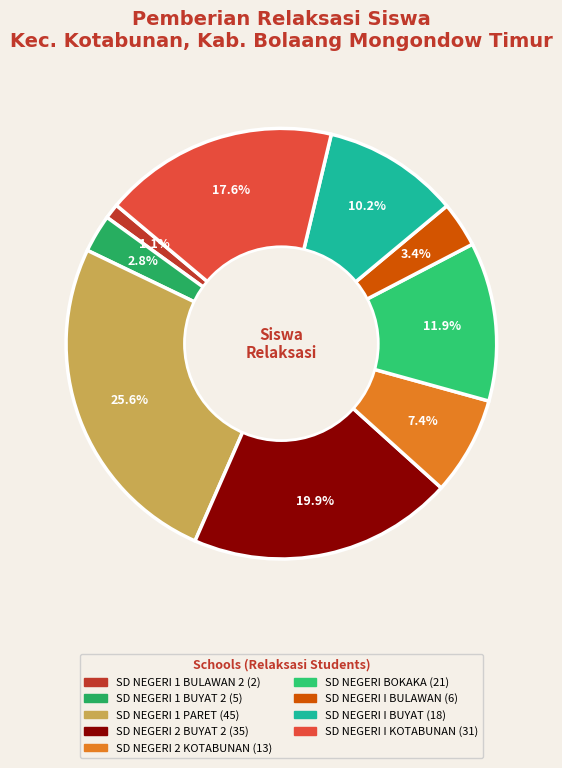

Do SD NEGERI BOKAKA and SD NEGERI 2 BUYAT 2 together represent more than half of the pie?

No